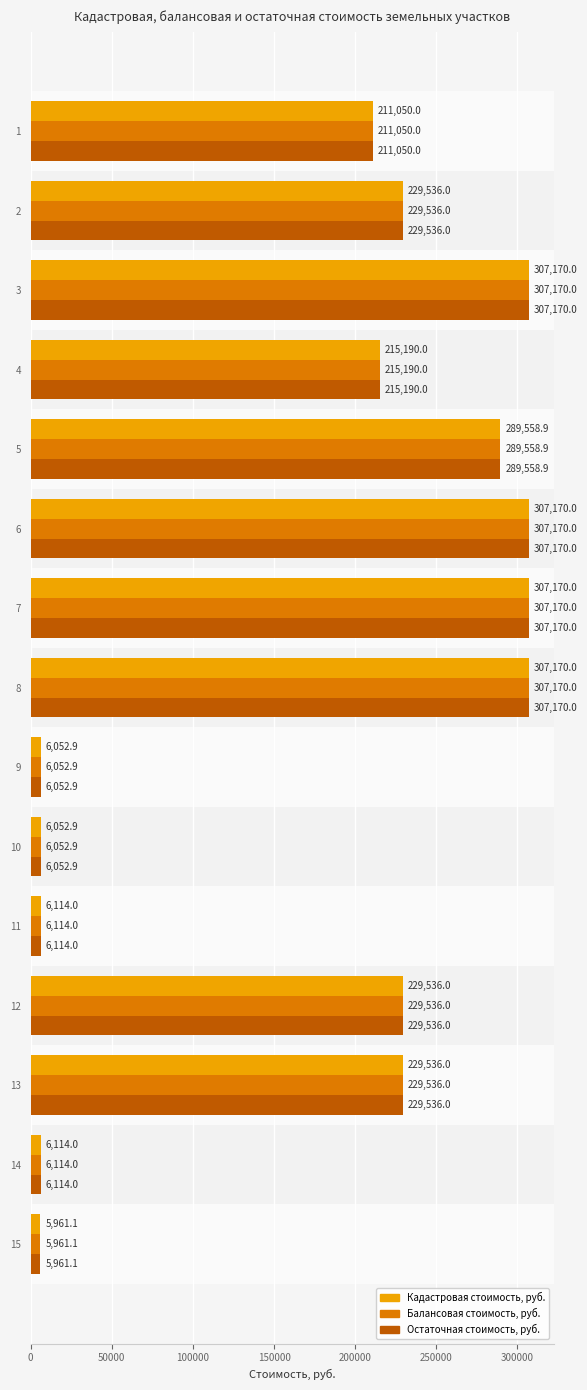

What is the total value across all series at 14?

18342.0